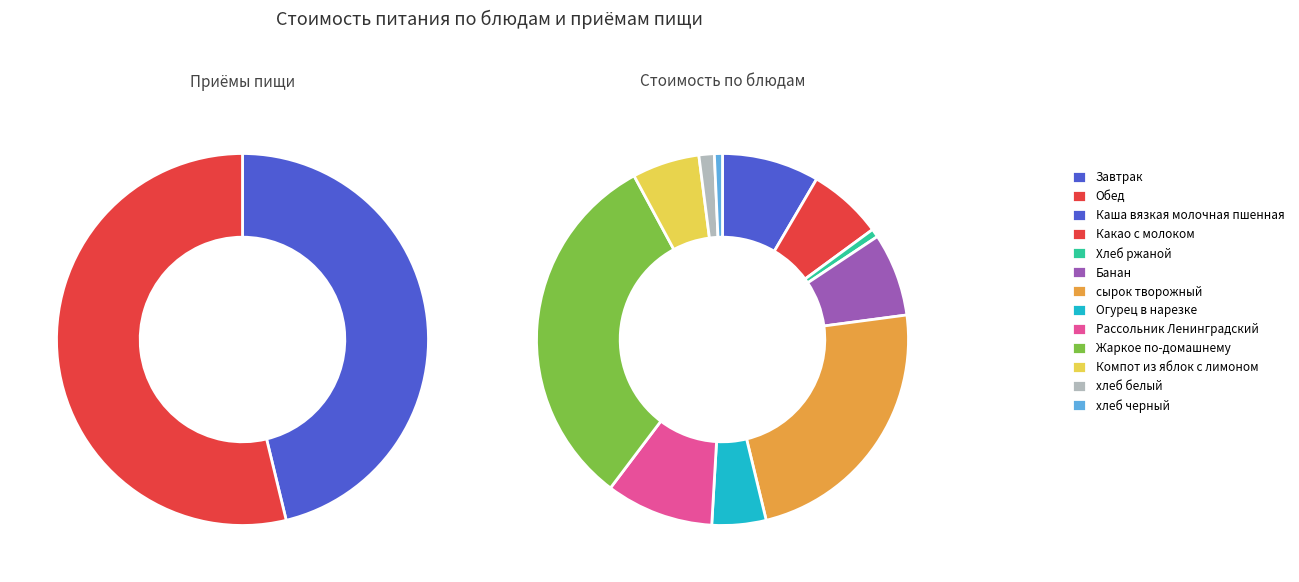

What is the change in value from Жаркое по-домашнему to хлеб белый?

-65.3